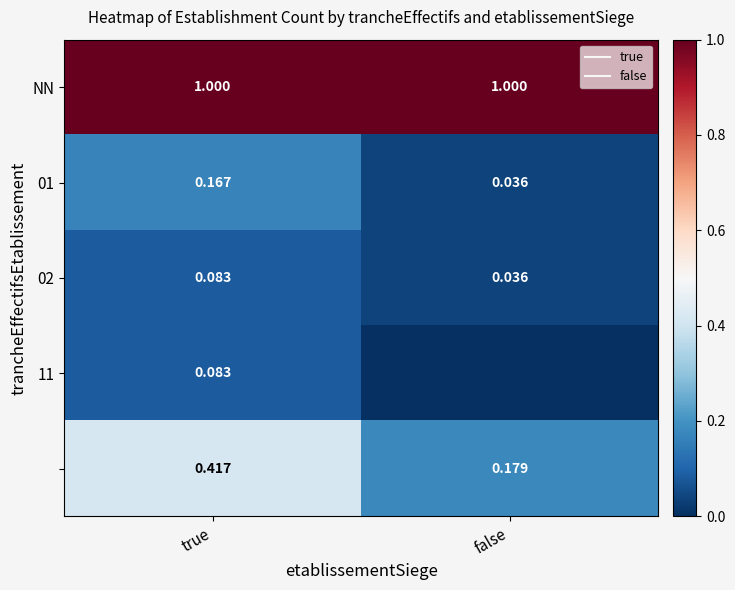

At which label is 11 closest to 0?

false